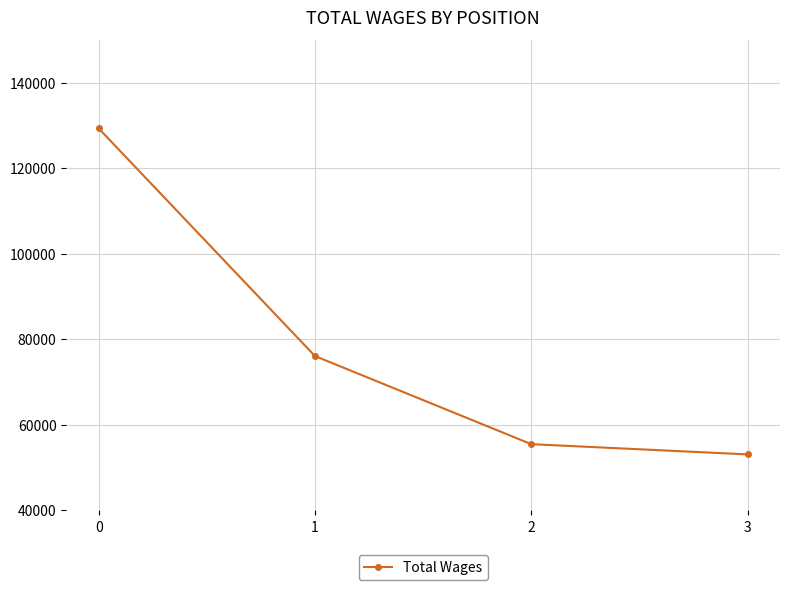

The chart shows a value of 55475 at 2. True or false?

True